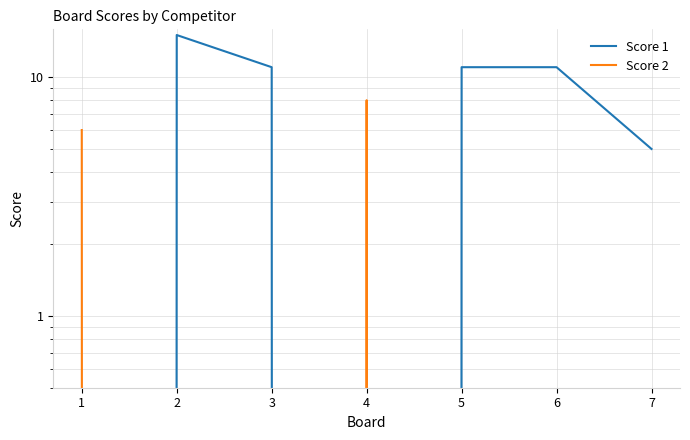

How many interior local peaks does the Score 2 series have?

1